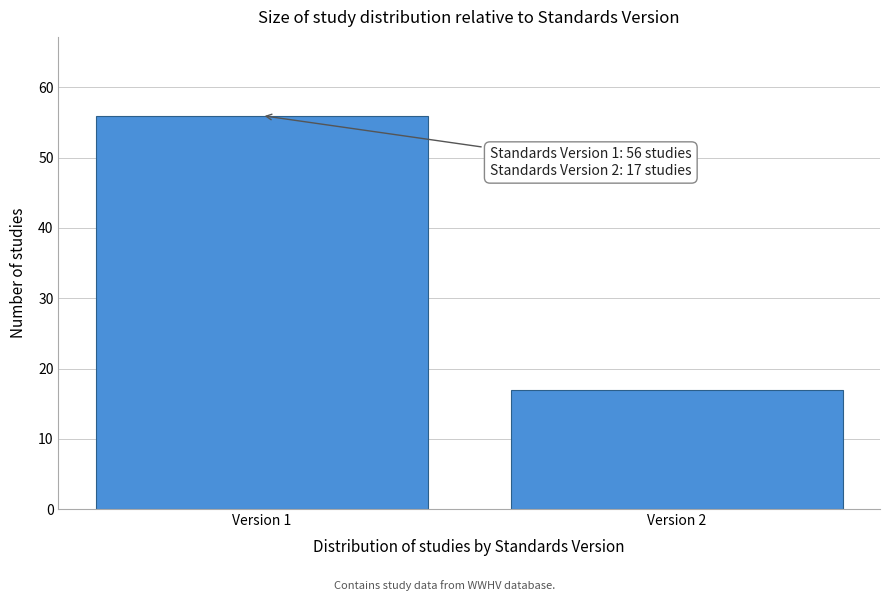

Reading left to right, list all the values displayed in this chart.

56	17